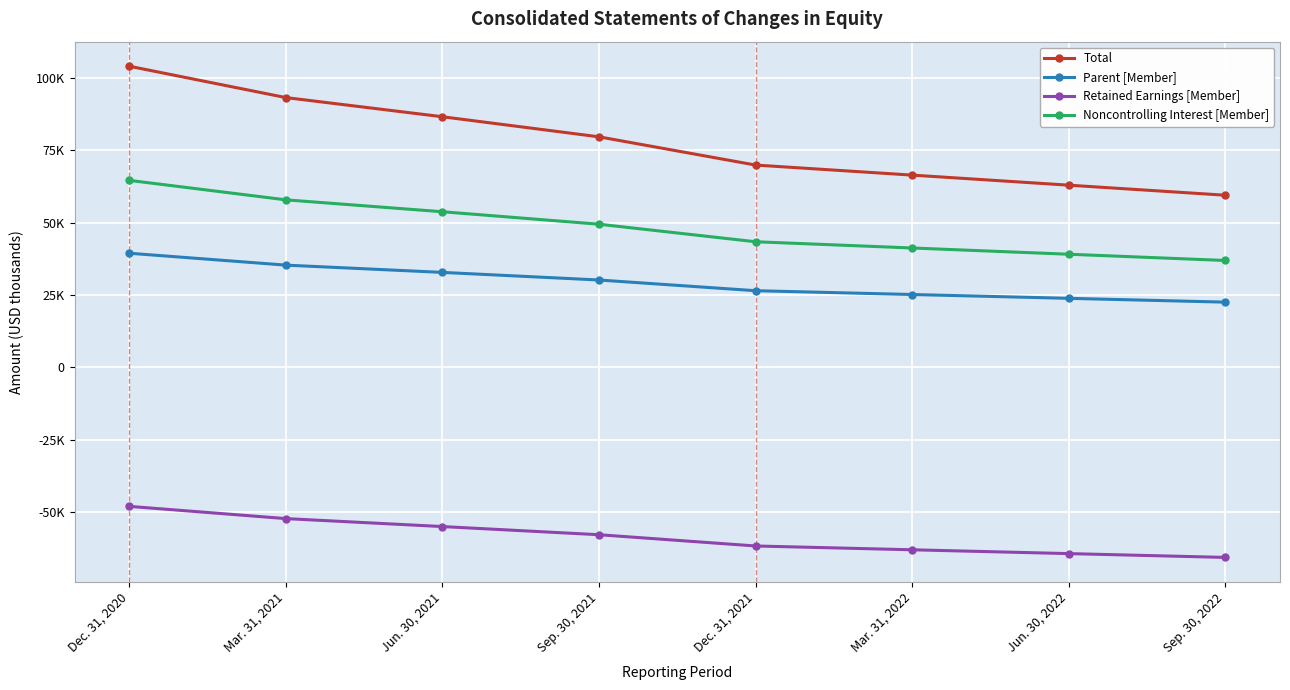

Is this an area chart (filled region under the line)?

No